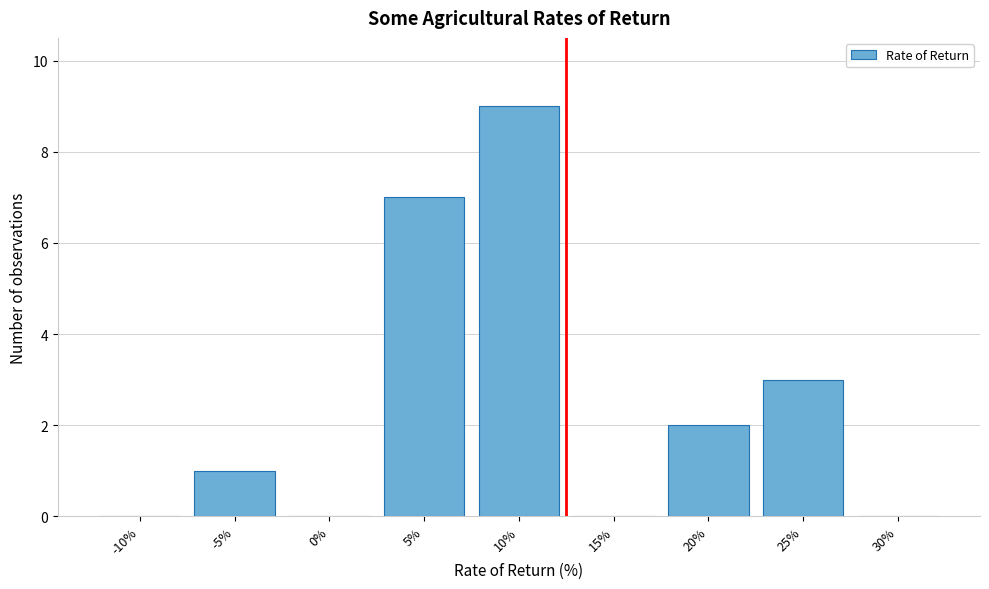

Reading left to right, transcribe all the data shown in this chart.

-10%=0	-5%=1	0%=0	5%=7	10%=9	15%=0	20%=2	25%=3	30%=0